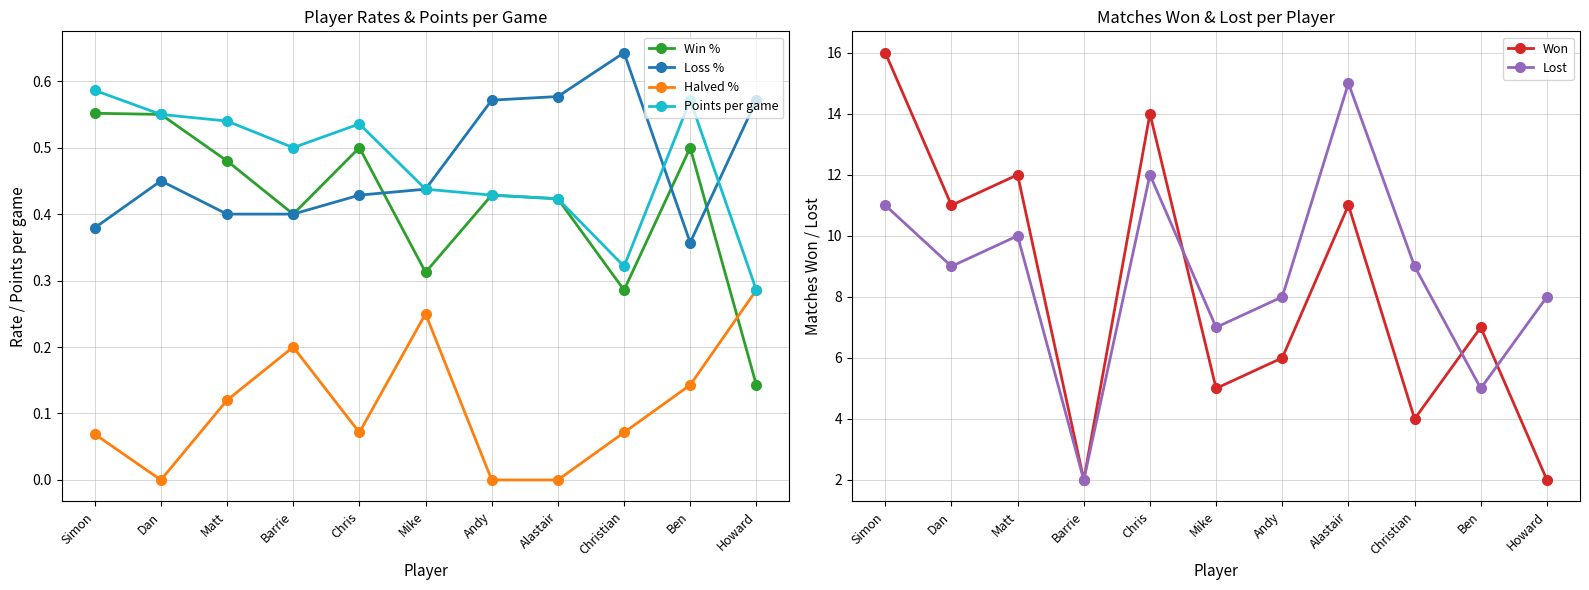

Count the number of data series in this chart.

6